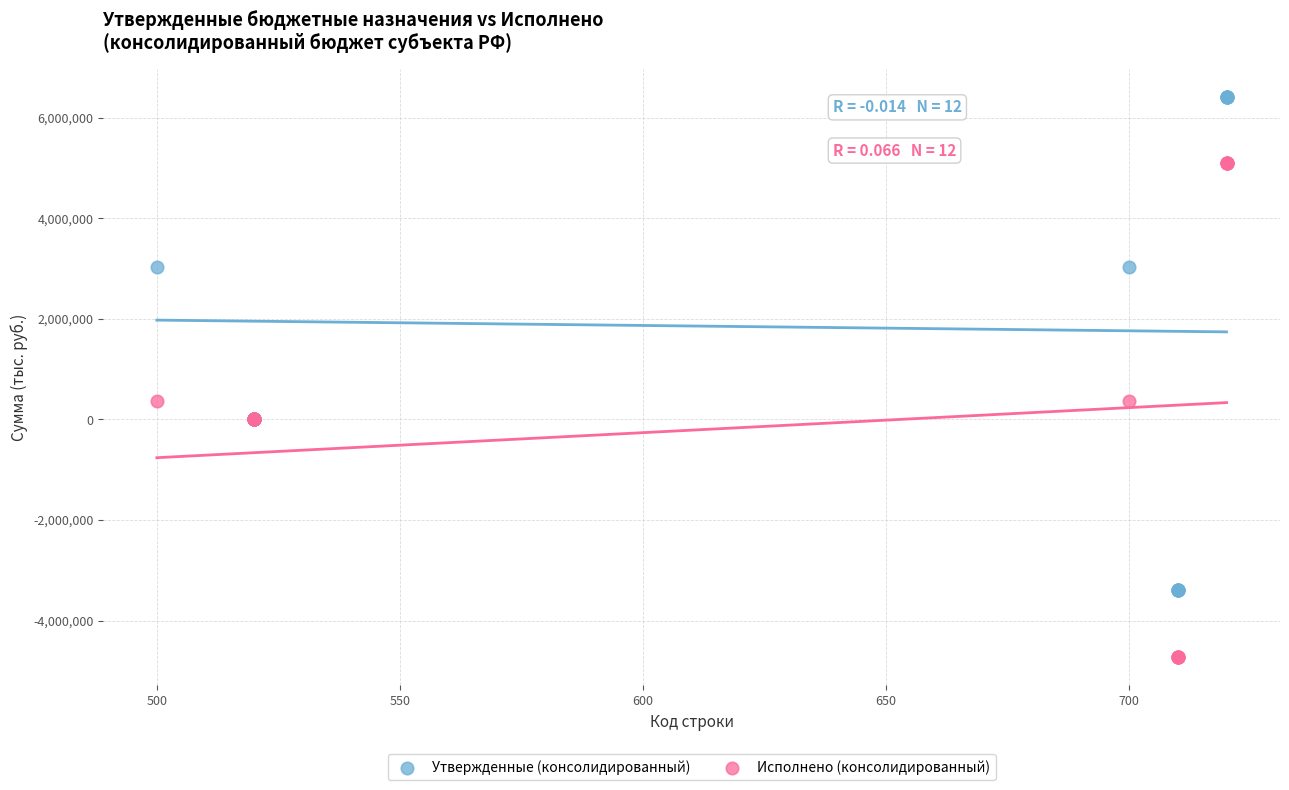

Which series contains the highest Y value?

Утвержденные (консолидированный)